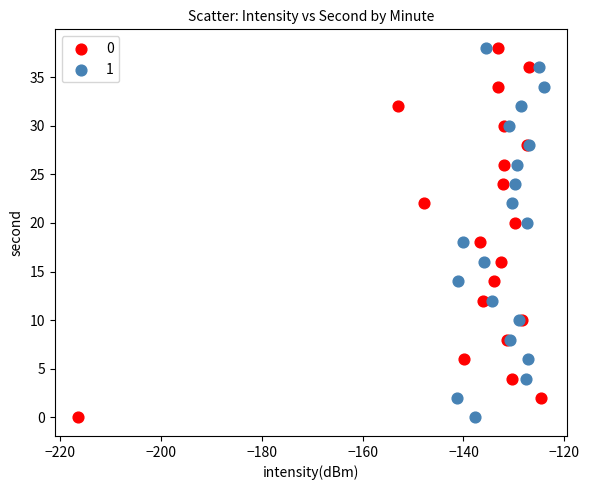

What are all the series names shown in the legend?

0, 1